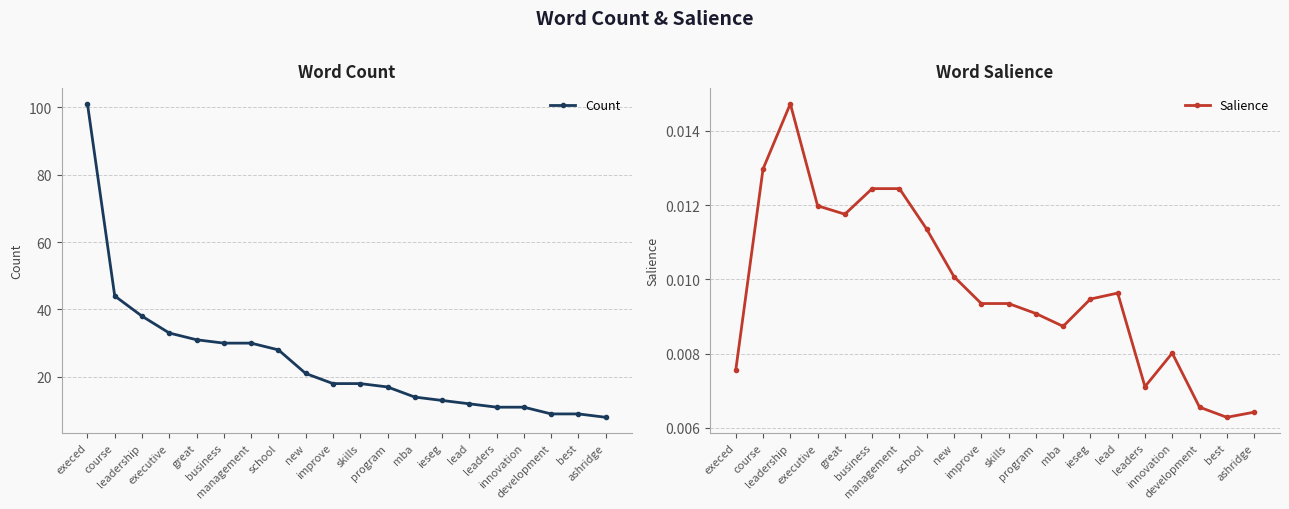

Is it true that Salience equals 0.0 at new?

False